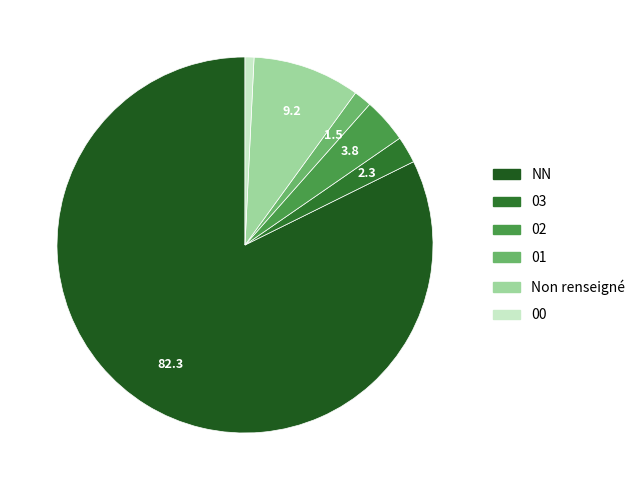

To the nearest percent, what percentage of the pie is 03?

2%